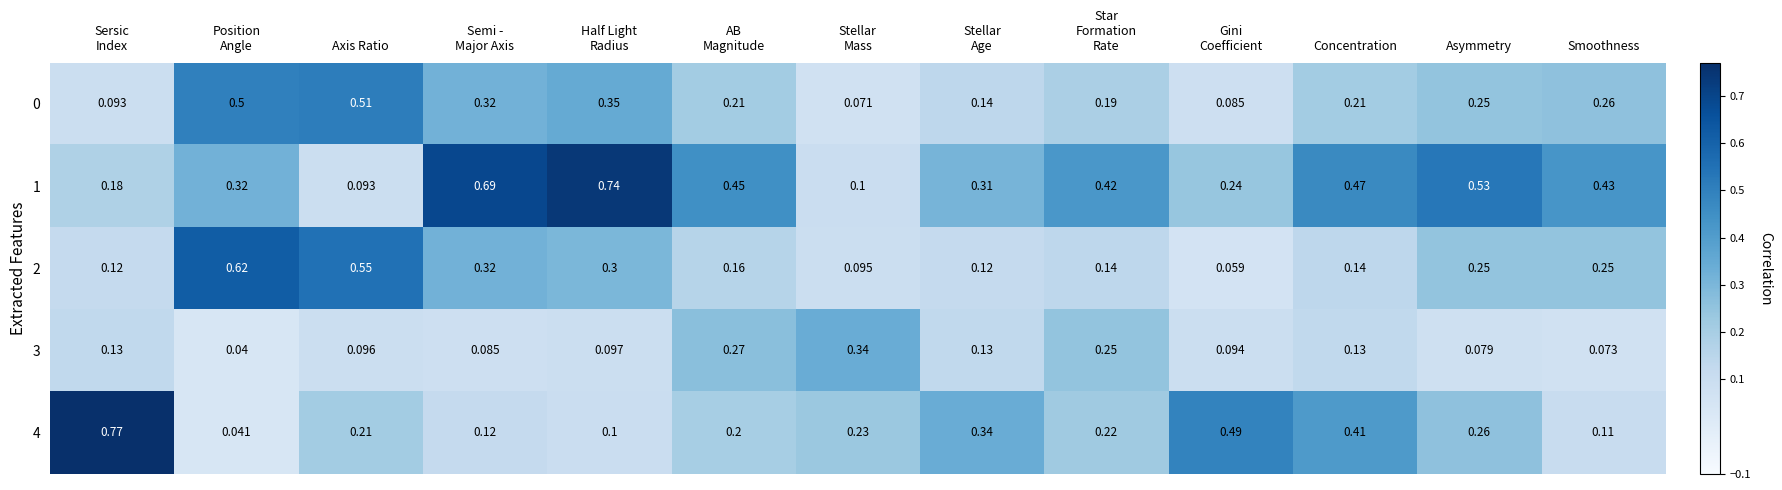

Which category has the lowest value in the 1 series?

Axis Ratio